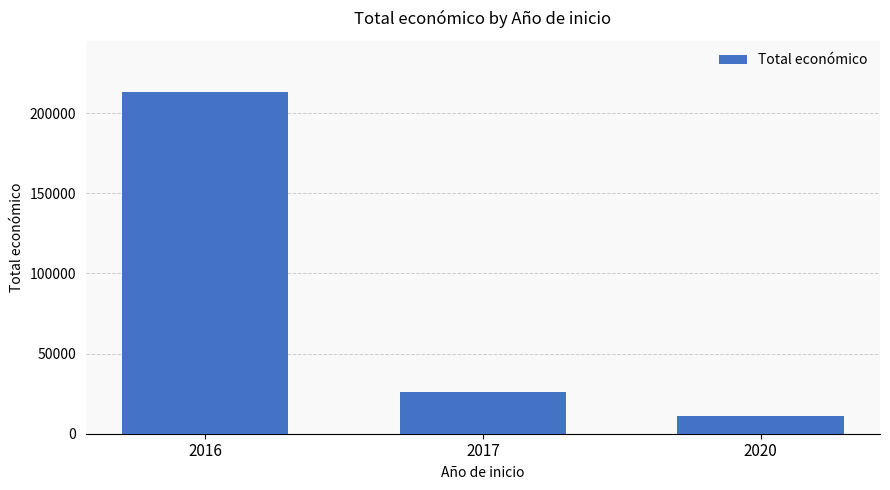

True or false: the data shows 10750 at 2020.

True